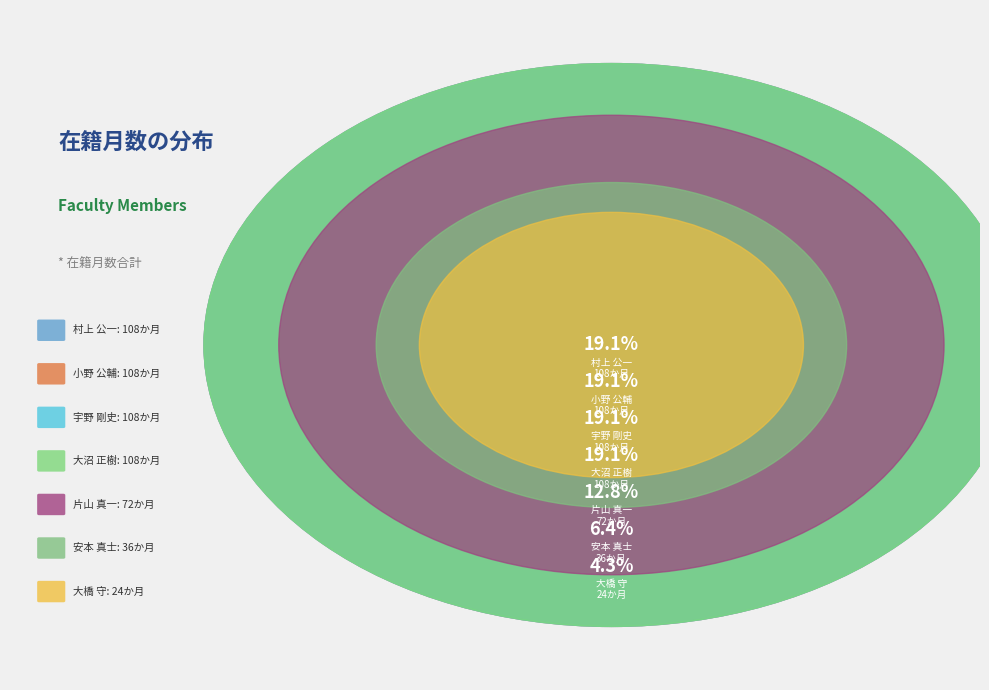

Which slice is the smallest?

大橋 守